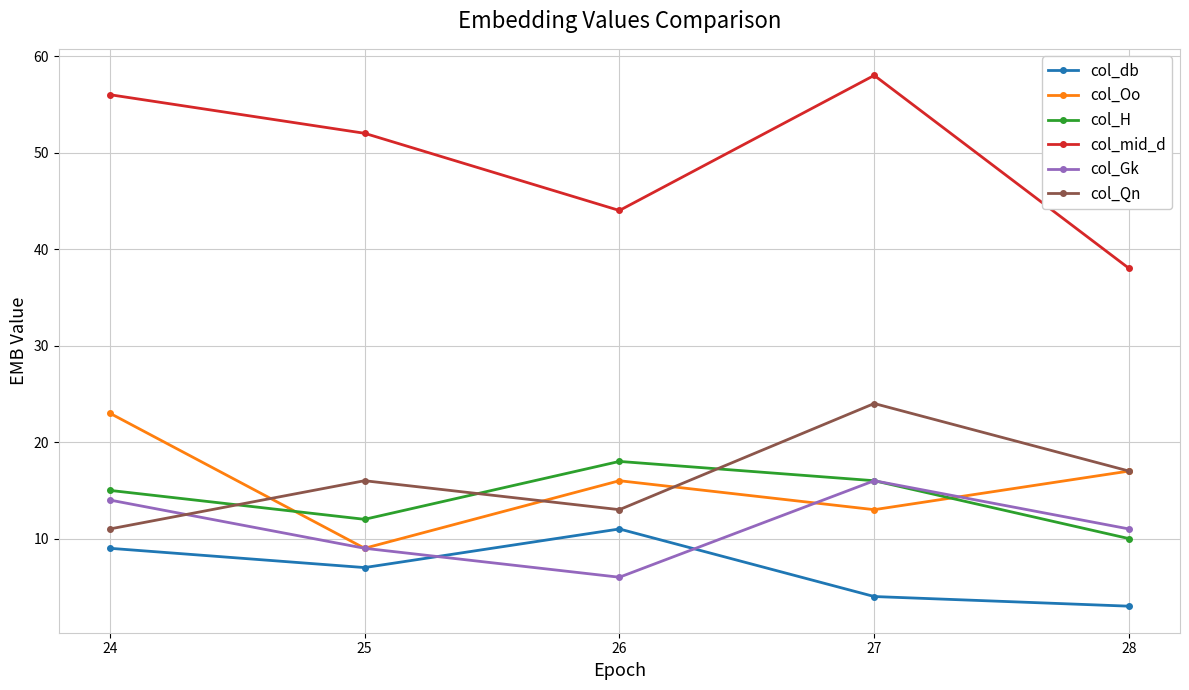

True or false: col_mid_d and col_Gk intersect in this chart.

False